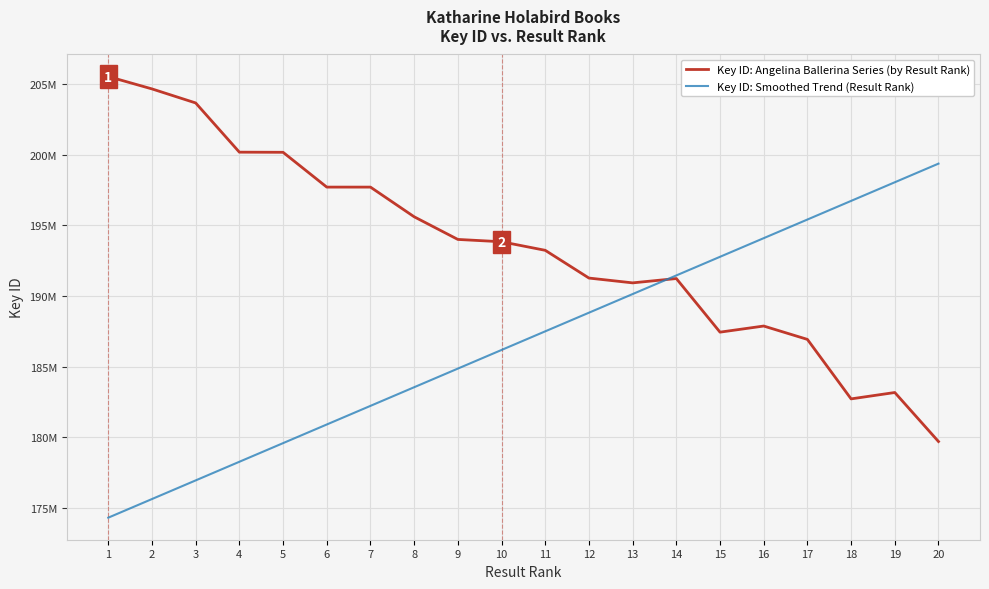

What are all the series names shown in the legend?

Key ID: Angelina Ballerina Series (by Result Rank), Key ID: Smoothed Trend (Result Rank)